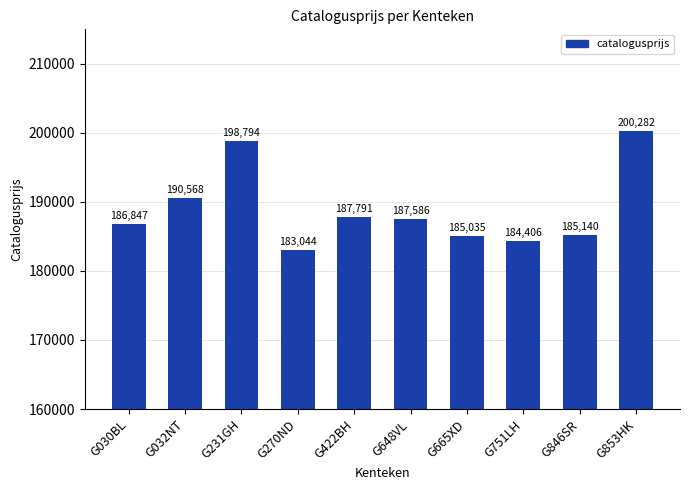

What is the smallest value displayed?

183044